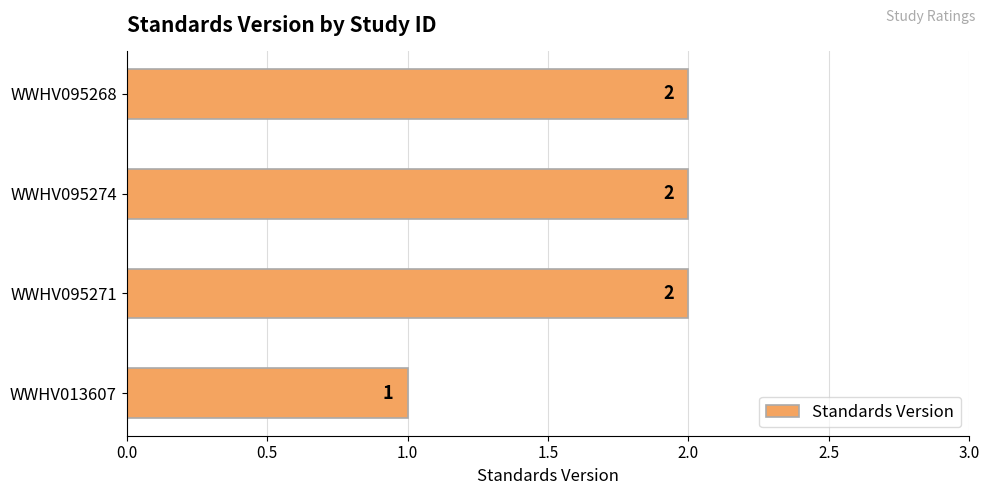

How many values are below 2?

1